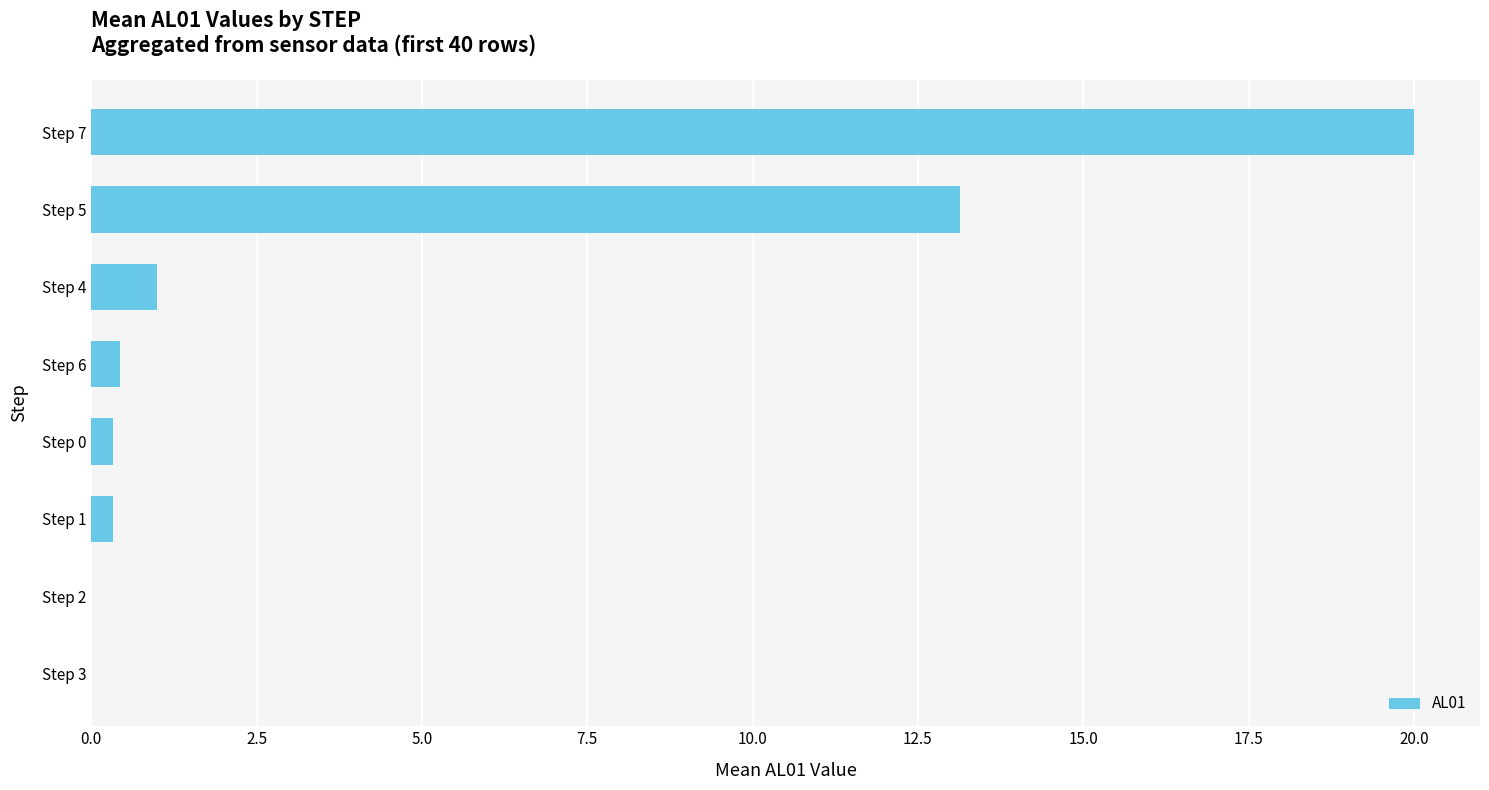

Where is the data nearest to the value 10?

Step 5